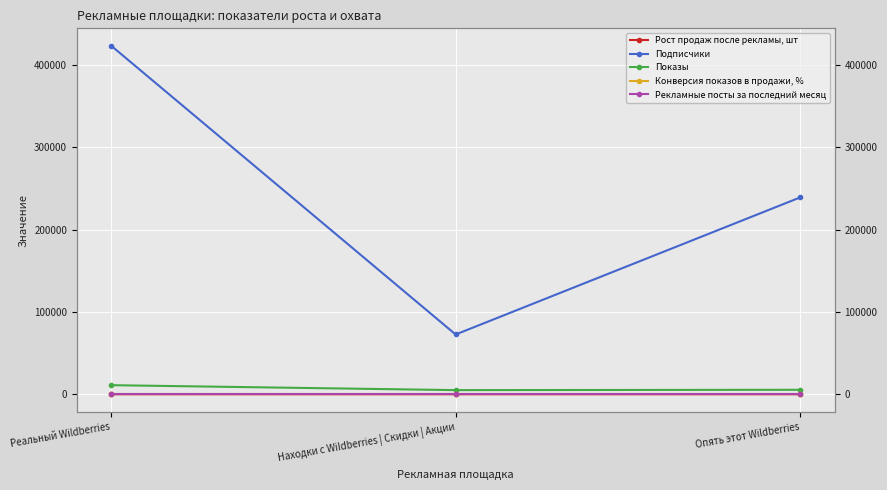

Rank the series at Реальный Wildberries from lowest to highest value.

Рост продаж после рекламы, шт, Конверсия показов в продажи, %, Рекламные посты за последний месяц, Показы, Подписчики